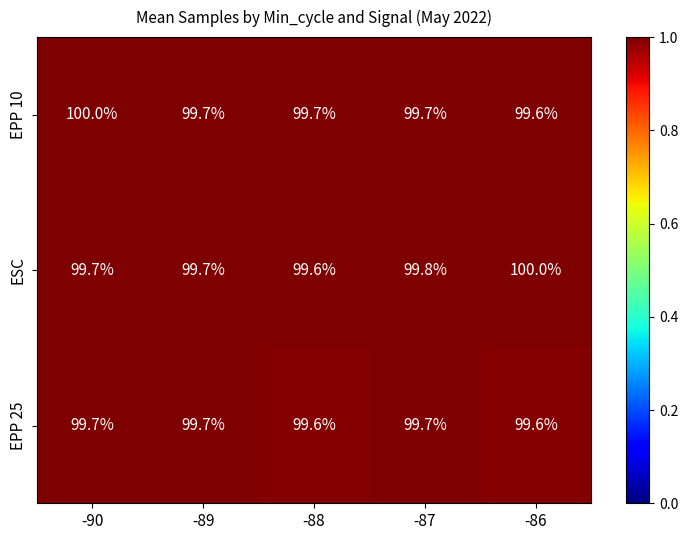

What is the approximate value of EPP 10 at -87?

99.7